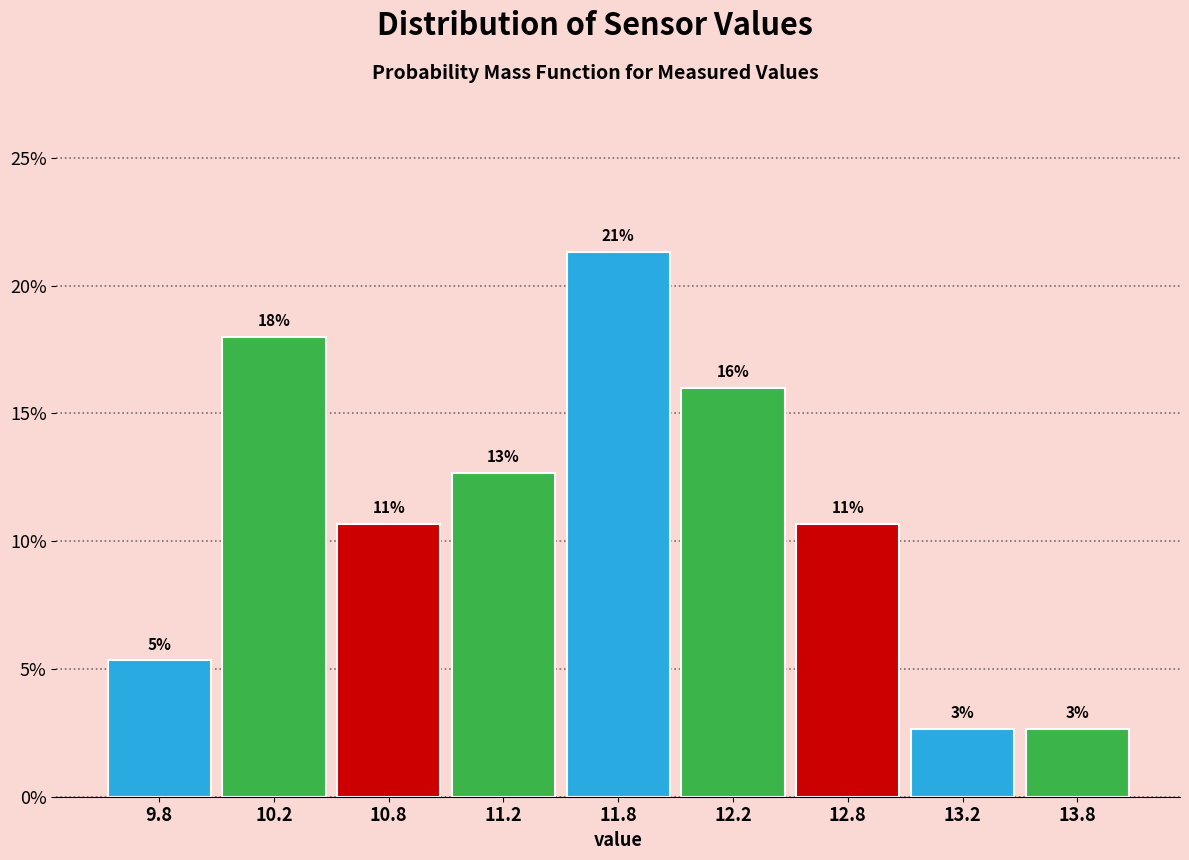

How many bars are there in total?

9